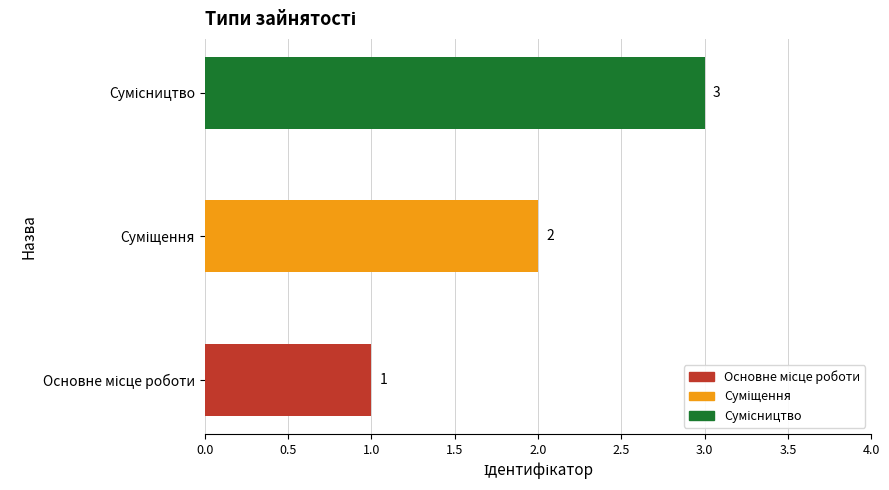

How many values are between 1 and 3?

3